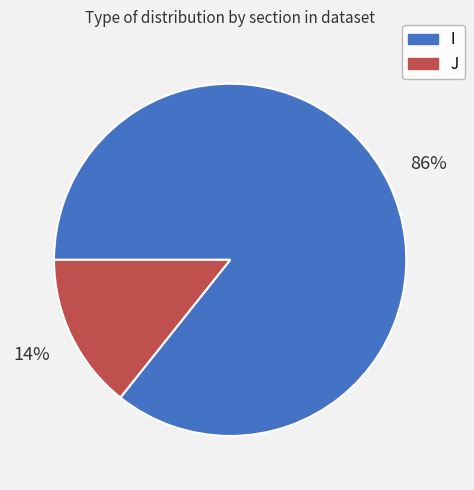

To the nearest percent, what is the combined percentage of I and J?

100%